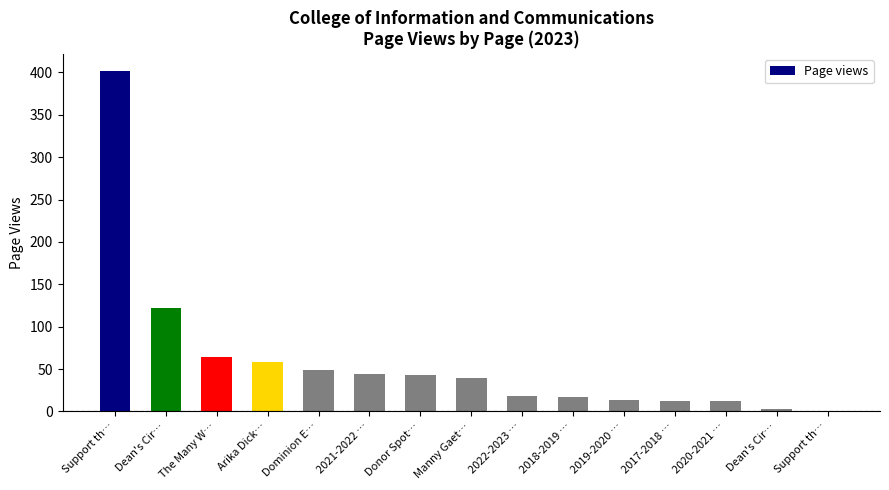

What is the average value?

60